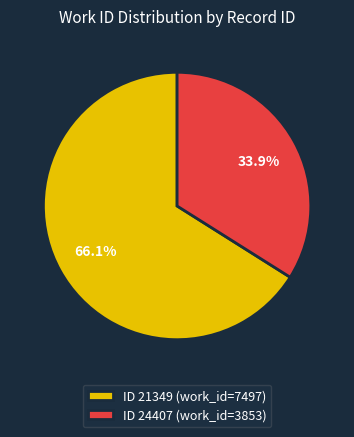

Combined, do ID 21349 (work_id=7497) and ID 24407 (work_id=3853) account for over 50%?

Yes